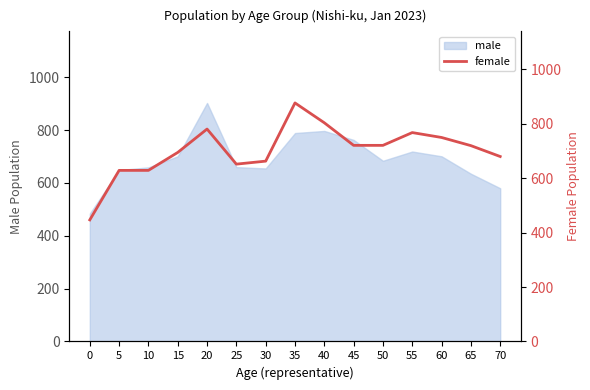

What is the sum of all values?

10537